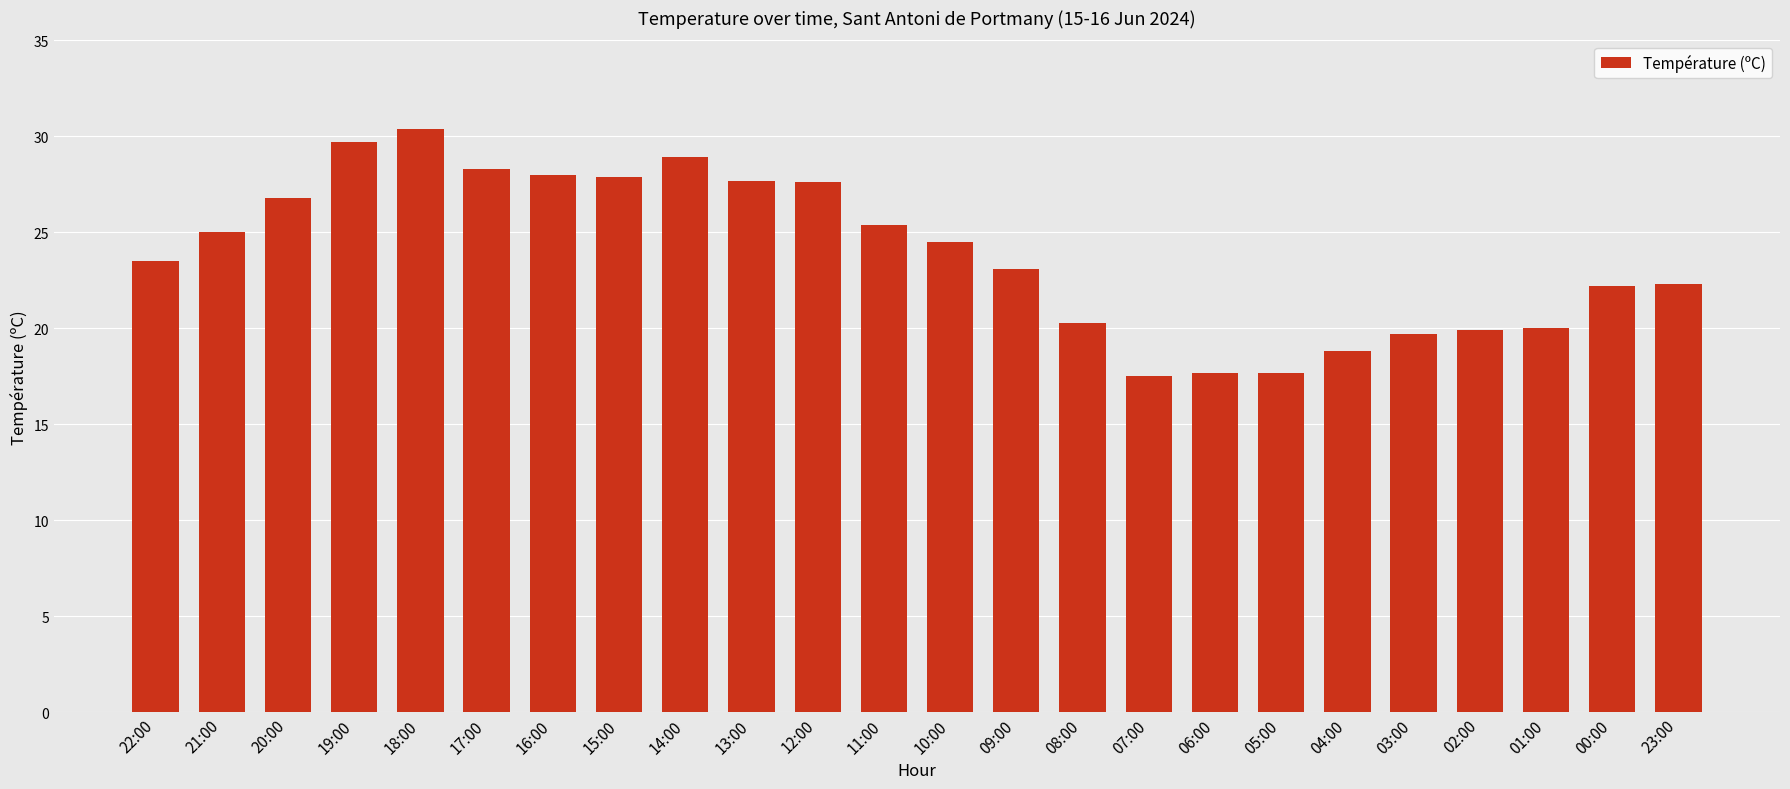

What position from the left is 10:00?

13